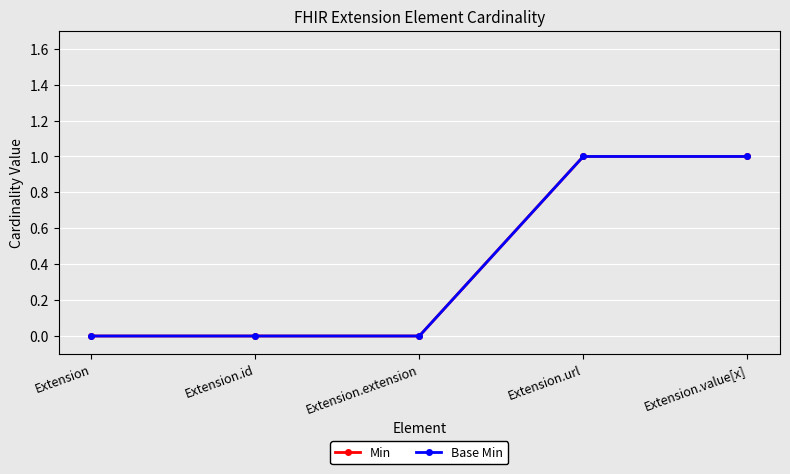

Does the chart have visible grid lines?

Yes